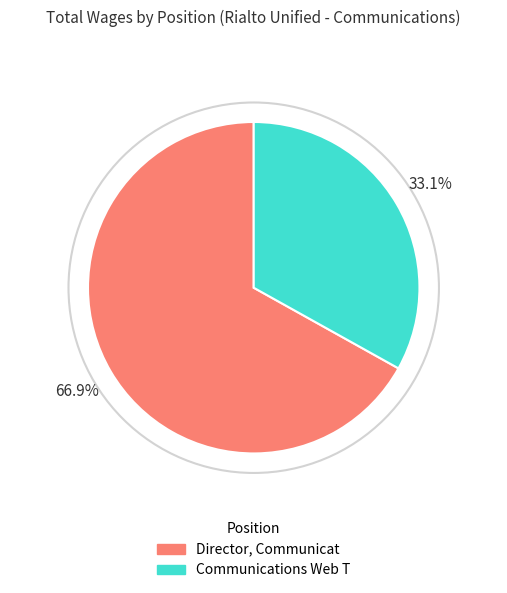

What is the largest slice in the pie chart?

Director, Communicat